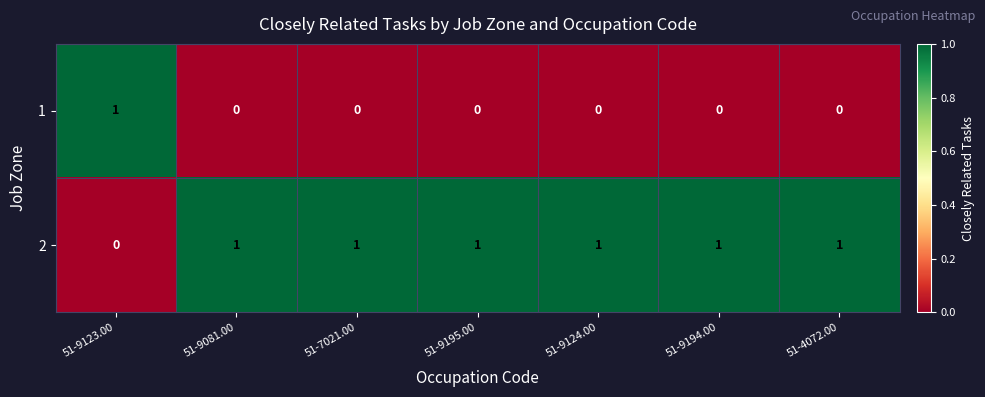

Which category has the highest value in the 1 series?

51-9123.00